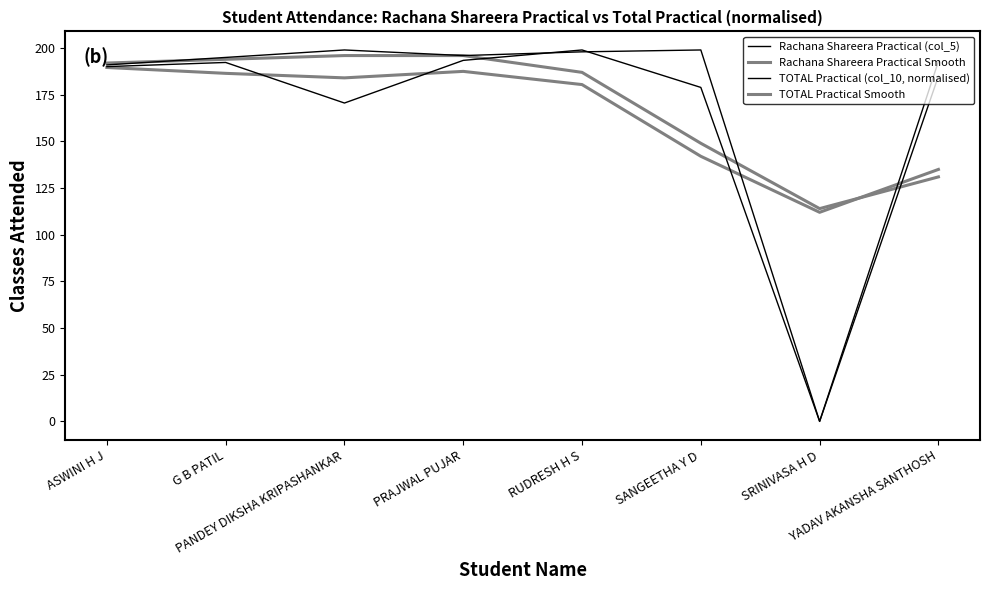

After their last crossing, which series has the higher values: Rachana Shareera Practical (col_5) or Rachana Shareera Practical Smooth?

Rachana Shareera Practical (col_5)